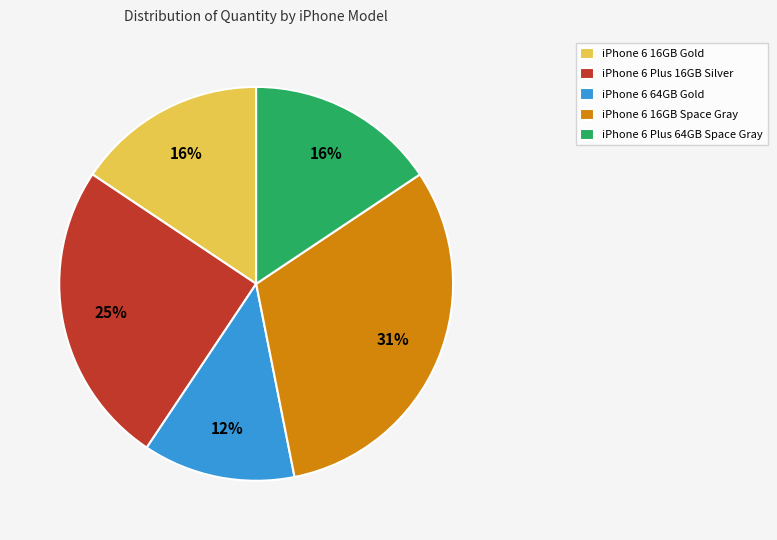

Is iPhone 6 16GB Gold the majority of the pie?

No